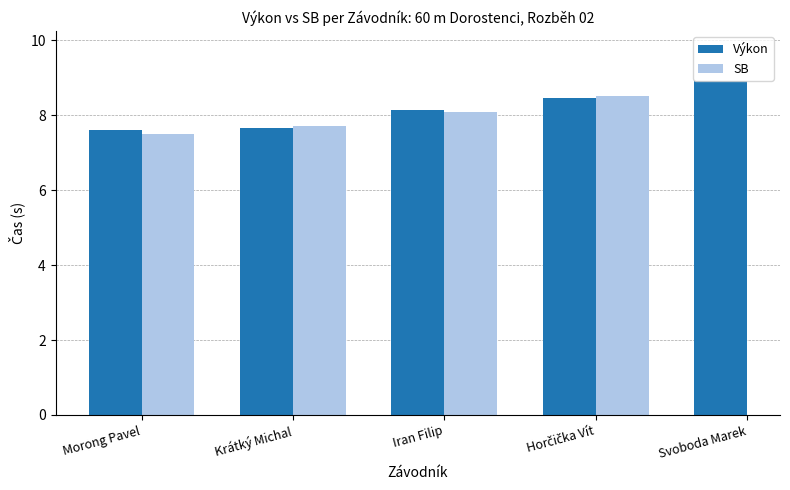

The value at Morong Pavel is 7.6. True or false?

True